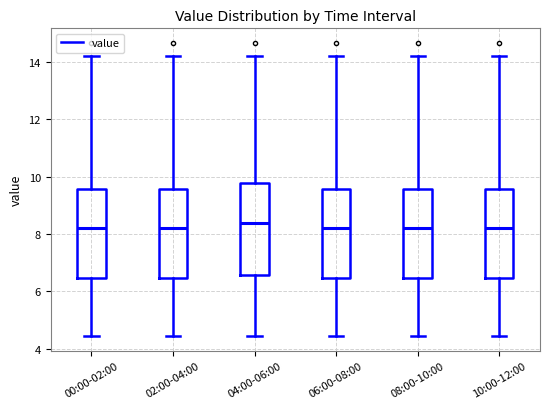

Reading left to right, transcribe this box plot: for each box, give where its median line is, the range the box spans, and where its two whiskers end, as read against the y-axis. The values are not printed on the chart, so give them approximately, as read against the axis.

00:00-02:00: median 8.2, box 6.4 to 9.6, whiskers 4.4 to 14.2
02:00-04:00: median 8.2, box 6.4 to 9.6, whiskers 4.4 to 14.2
04:00-06:00: median 8.4, box 6.6 to 9.8, whiskers 4.4 to 14.2
06:00-08:00: median 8.2, box 6.4 to 9.6, whiskers 4.4 to 14.2
08:00-10:00: median 8.2, box 6.4 to 9.6, whiskers 4.4 to 14.2
10:00-12:00: median 8.2, box 6.4 to 9.6, whiskers 4.4 to 14.2